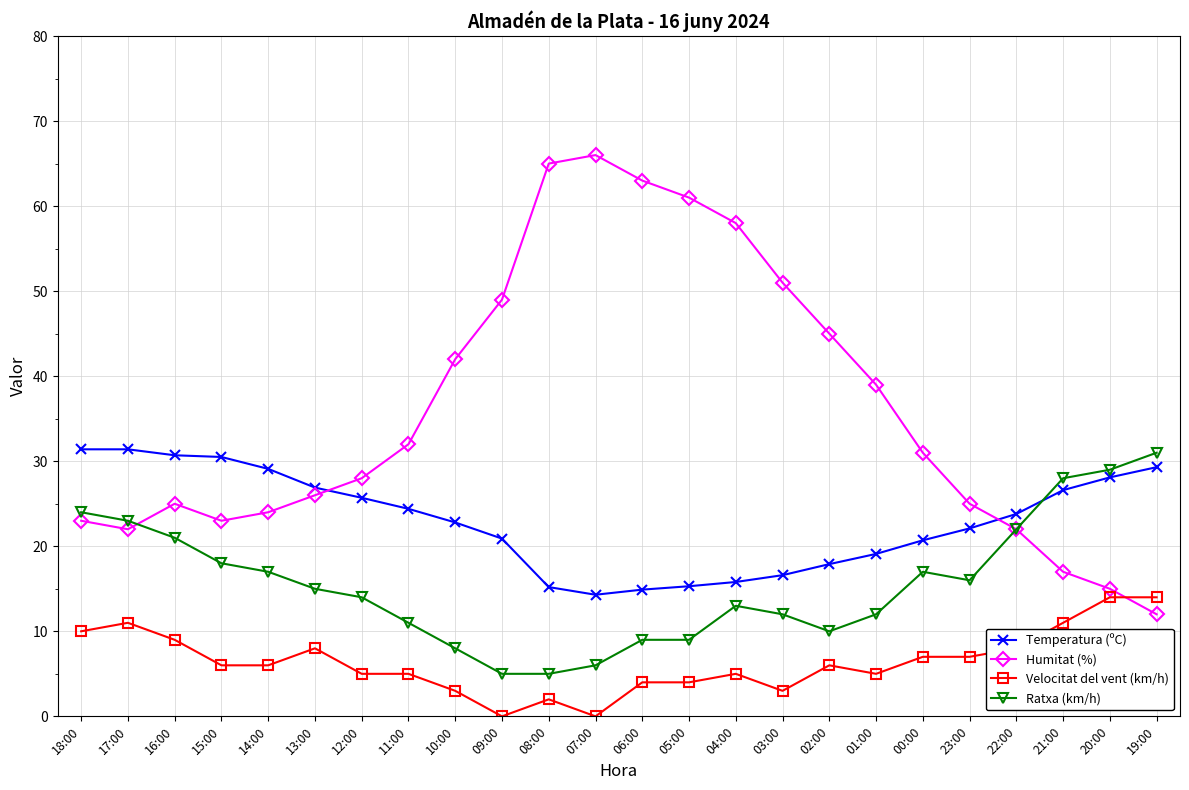

Count the number of categories in the chart.

24